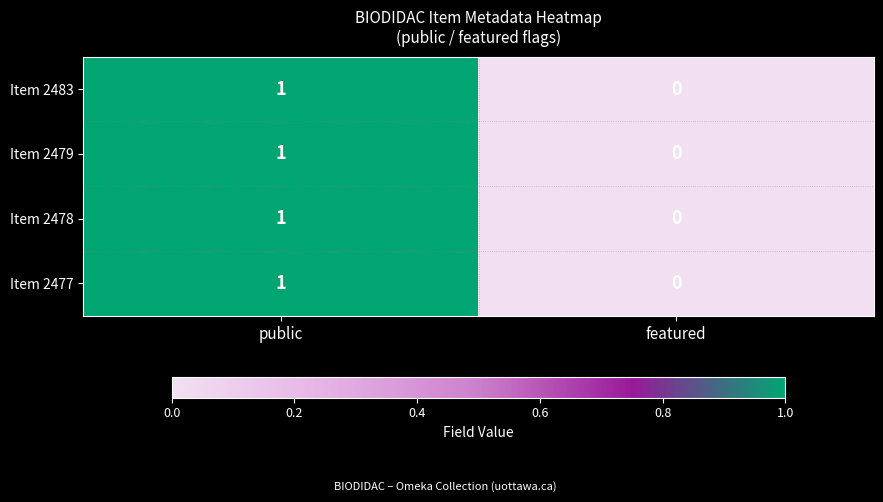

Is it true that Item 2477 equals 0 at featured?

True